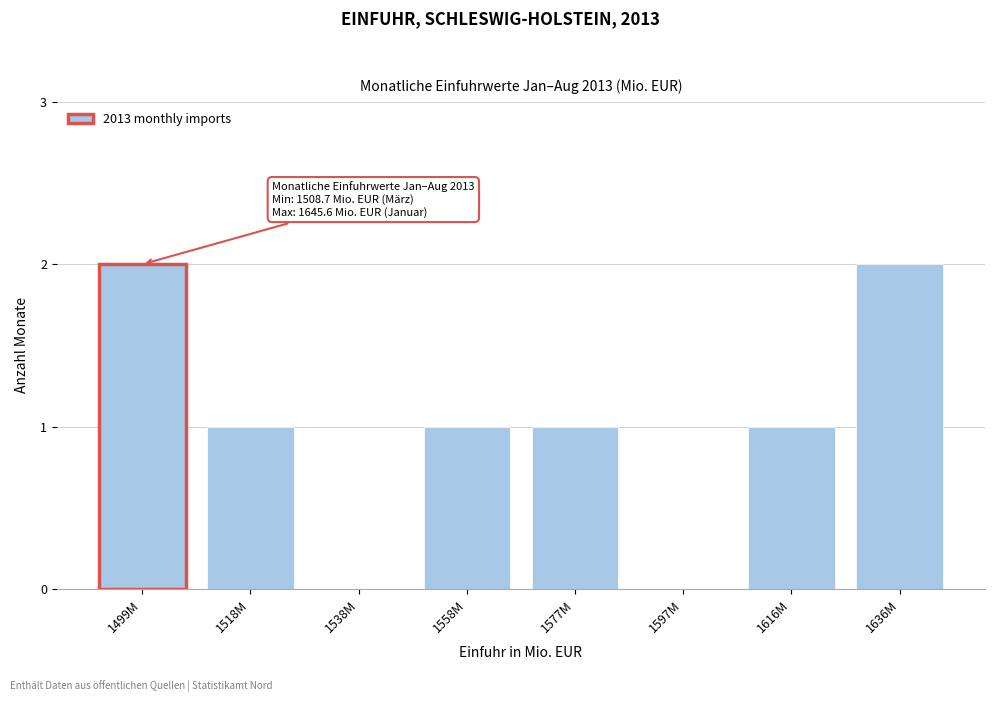

Reading left to right, list all the values displayed in this chart.

1499M=2	1518M=1	1538M=0	1558M=1	1577M=1	1597M=0	1616M=1	1636M=2